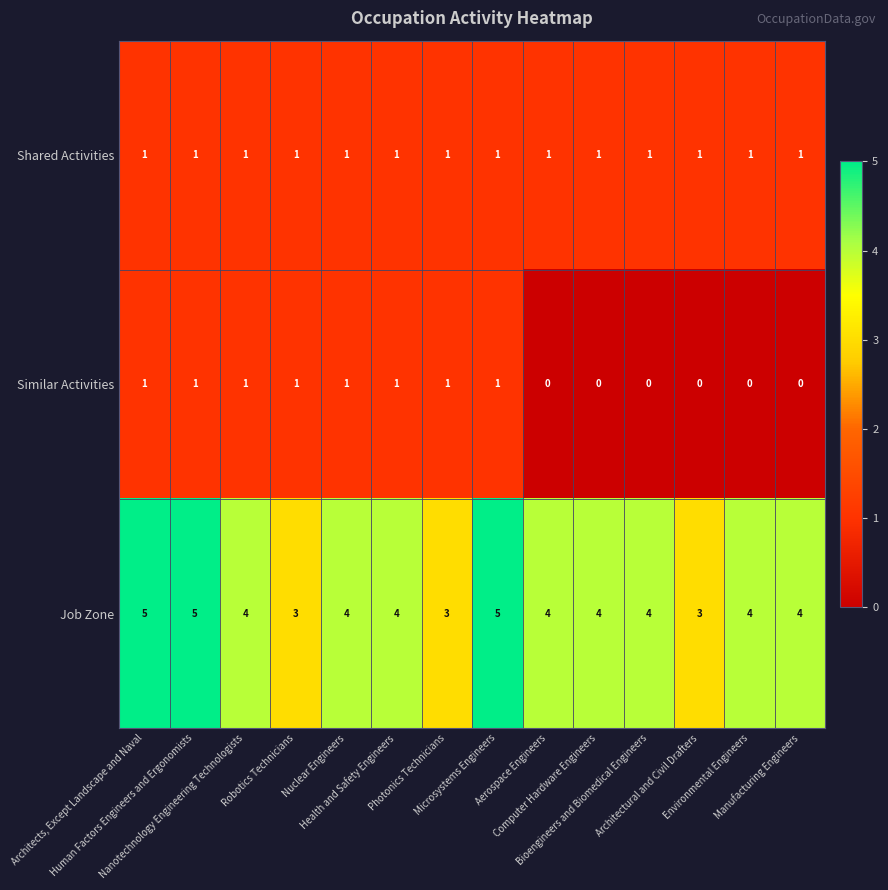

What is the total value across all series at Bioengineers and Biomedical Engineers?

5